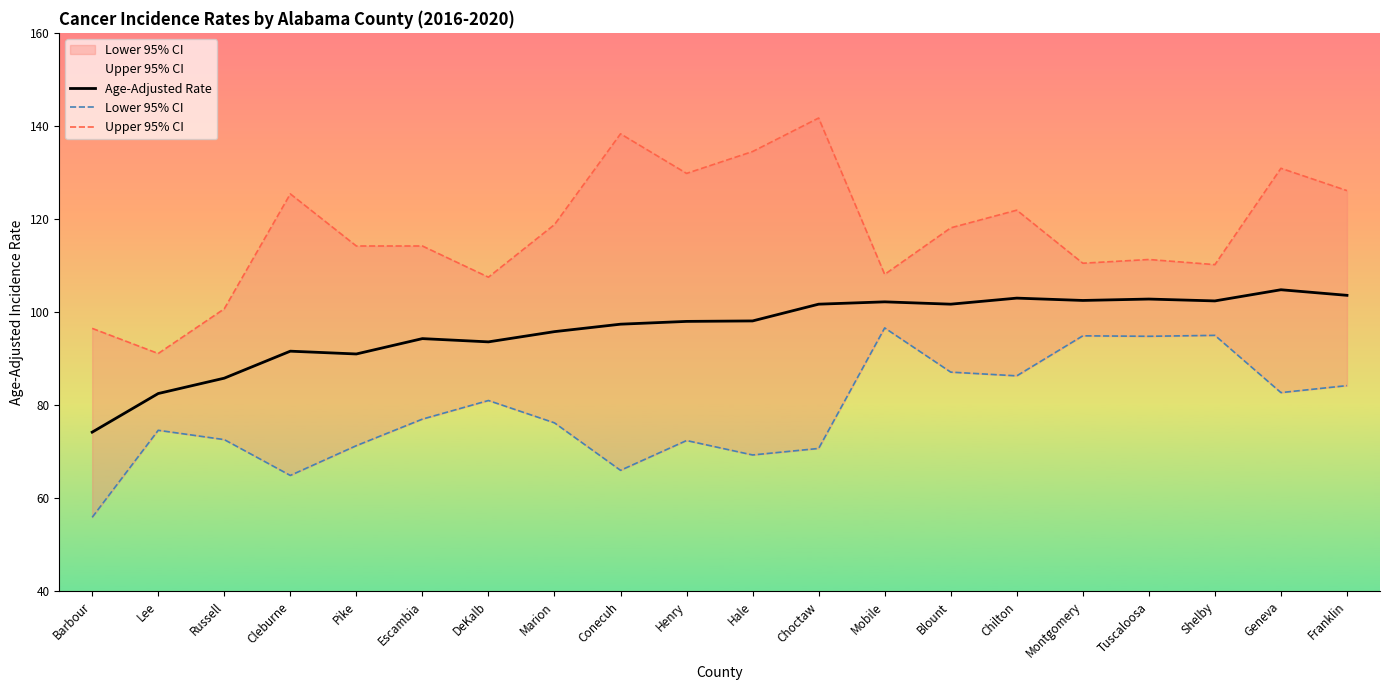

Where does the Age-Adjusted Rate series first go above 98?

Hale